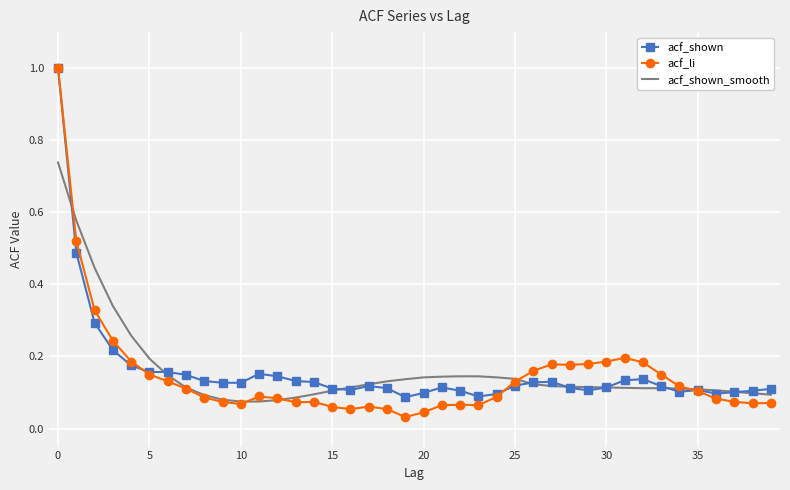

What is the greatest value displayed?

1.0